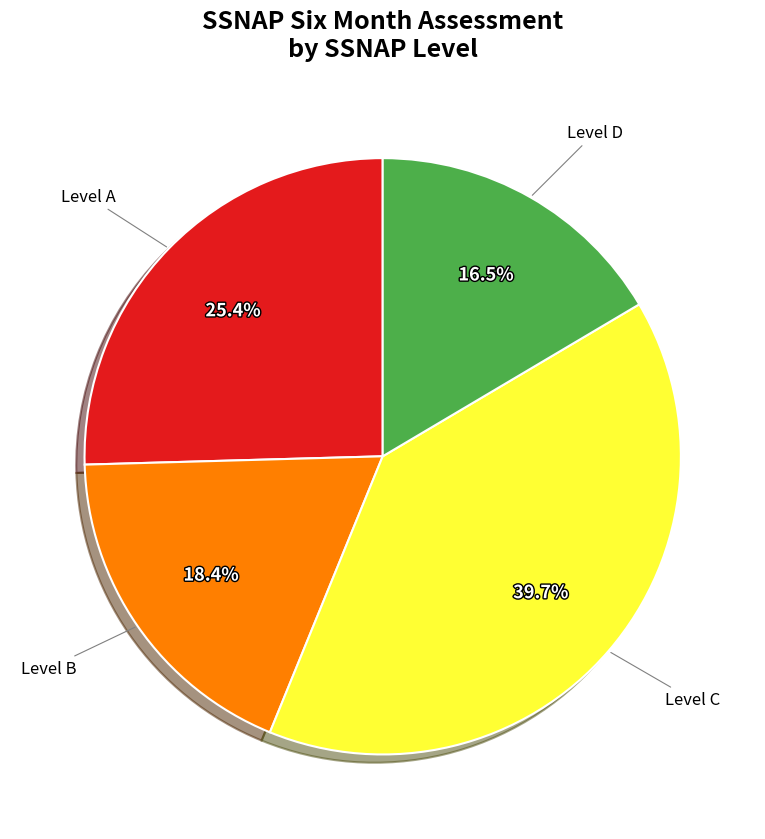

Is there any slice that represents more than half of the pie?

No